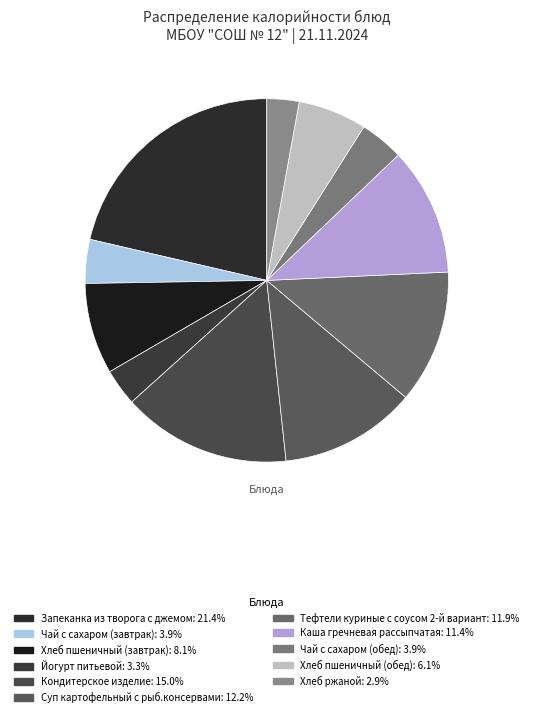

What percentage is the Хлеб пшеничный (завтрак) slice, to the nearest percent?

8%